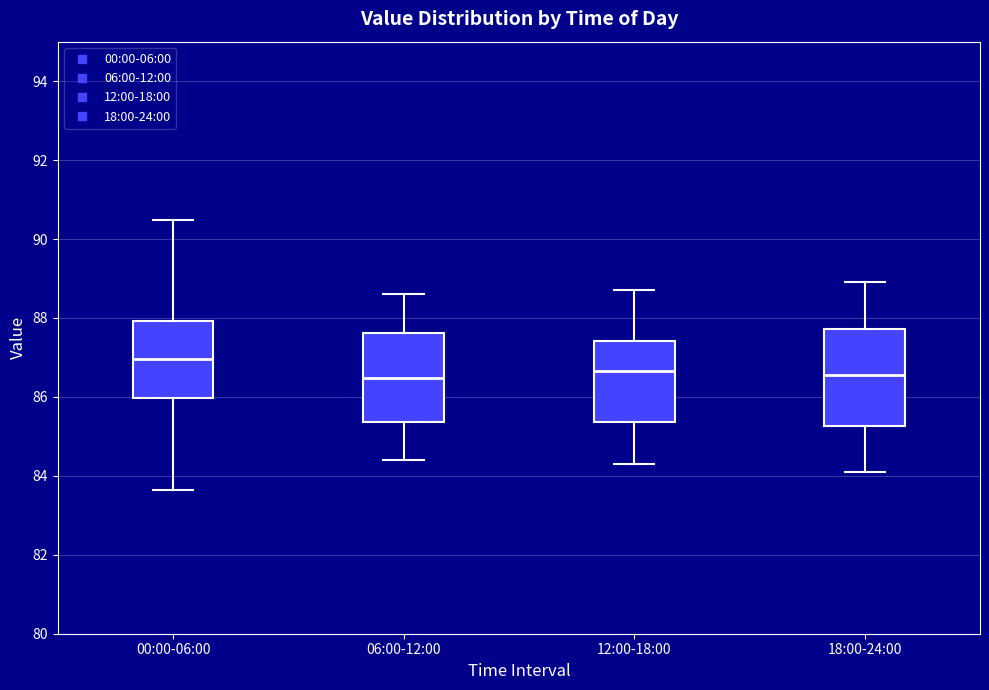

Reading left to right, transcribe this box plot: for each box, give where its median line is, the range the box spans, and where its two whiskers end, as read against the y-axis. The values are not printed on the chart, so give them approximately, as read against the axis.

00:00-06:00: median 87.0, box 86.0 to 88.0, whiskers 83.6 to 90.4
06:00-12:00: median 86.4, box 85.4 to 87.6, whiskers 84.4 to 88.6
12:00-18:00: median 86.6, box 85.4 to 87.4, whiskers 84.4 to 88.8
18:00-24:00: median 86.6, box 85.2 to 87.8, whiskers 84.2 to 89.0